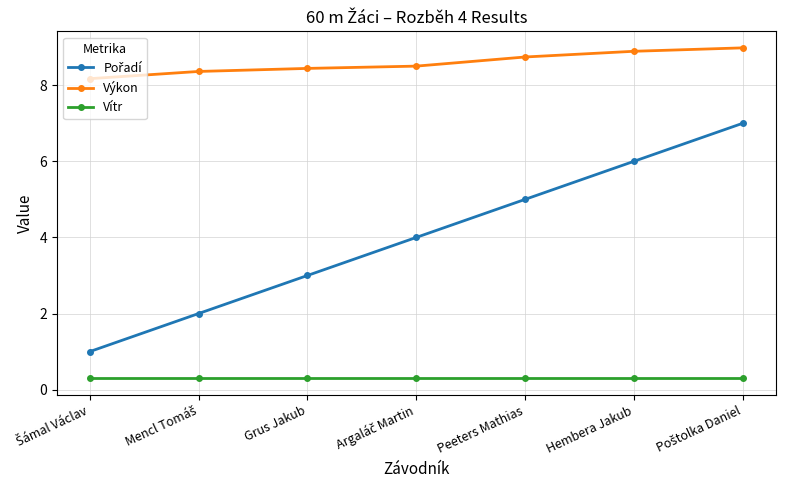

How many lines are shown in the chart?

3